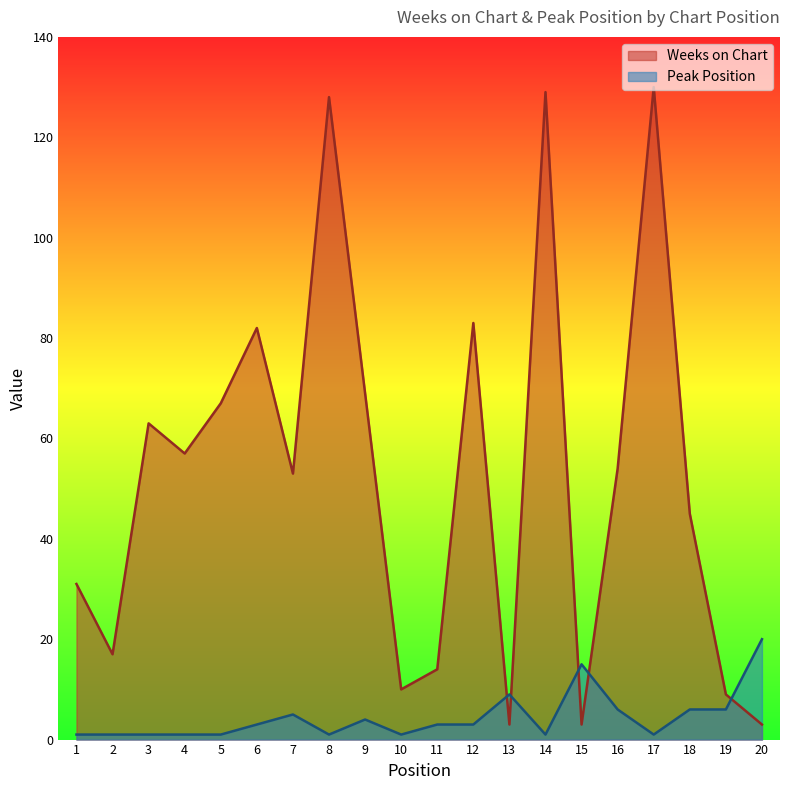

At how many categories does at least one series exceed 41?

12